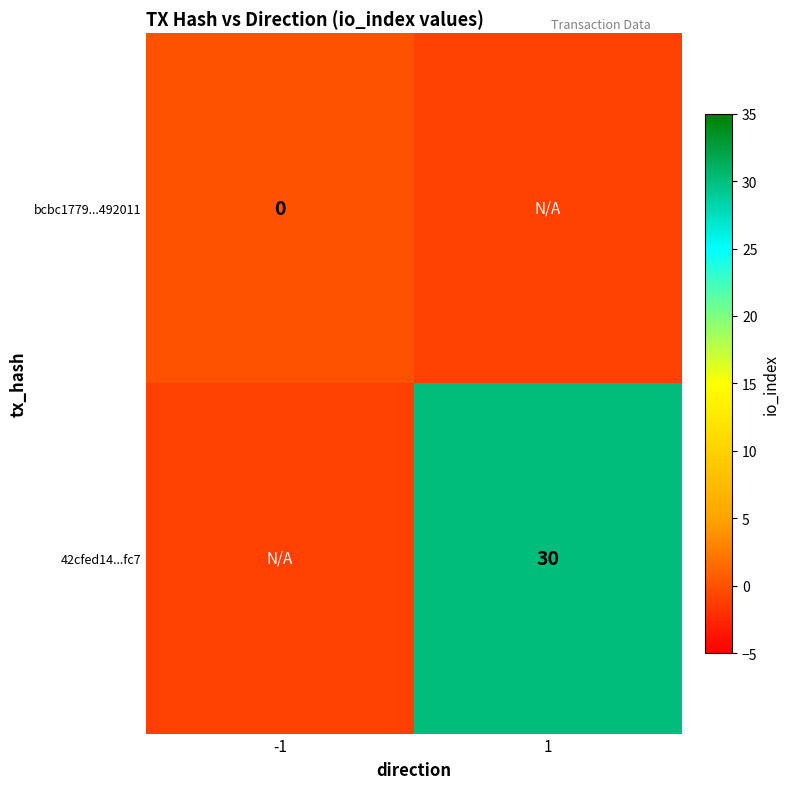

Which category has the lowest value across all series?

1